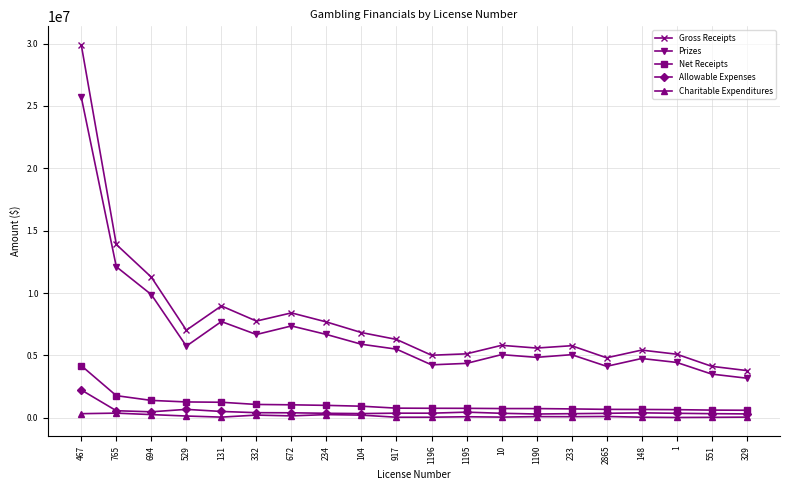

True or false: Net Receipts and Prizes intersect in this chart.

False